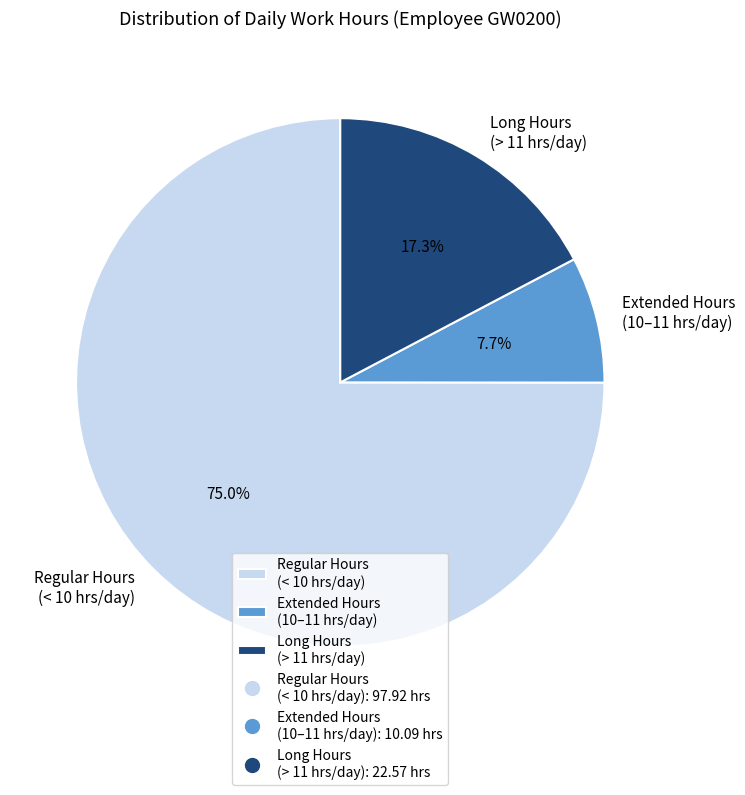

Is there a majority slice in this chart?

Yes